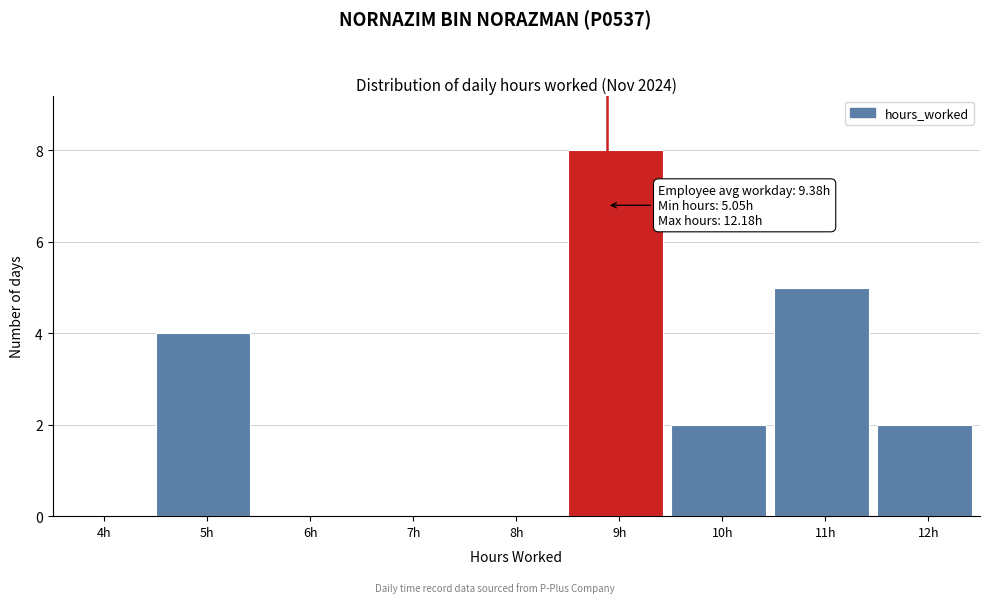

Reading left to right, list all the values displayed in this chart.

4h=0	5h=4	6h=0	7h=0	8h=0	9h=8	10h=2	11h=5	12h=2